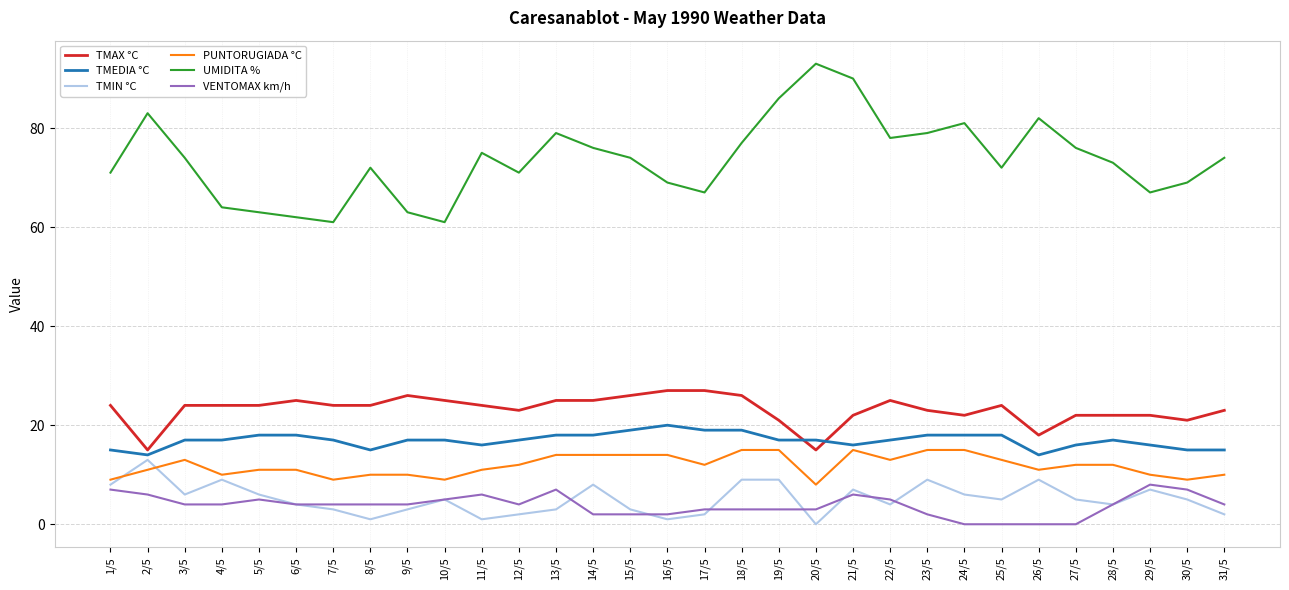

Which series changed the most between 8/5 and 19/5?

UMIDITA %